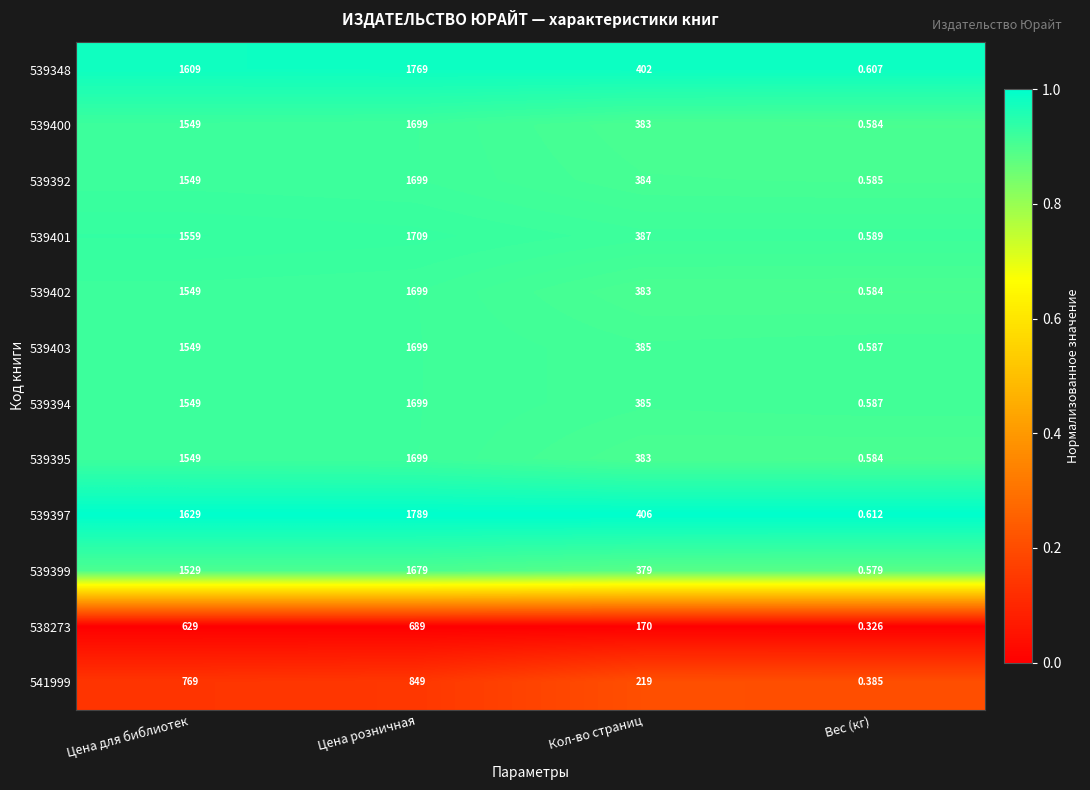

List the labels in order of 539402 value, smallest first.

Вес (кг), Кол-во страниц, Цена для библиотек, Цена розничная